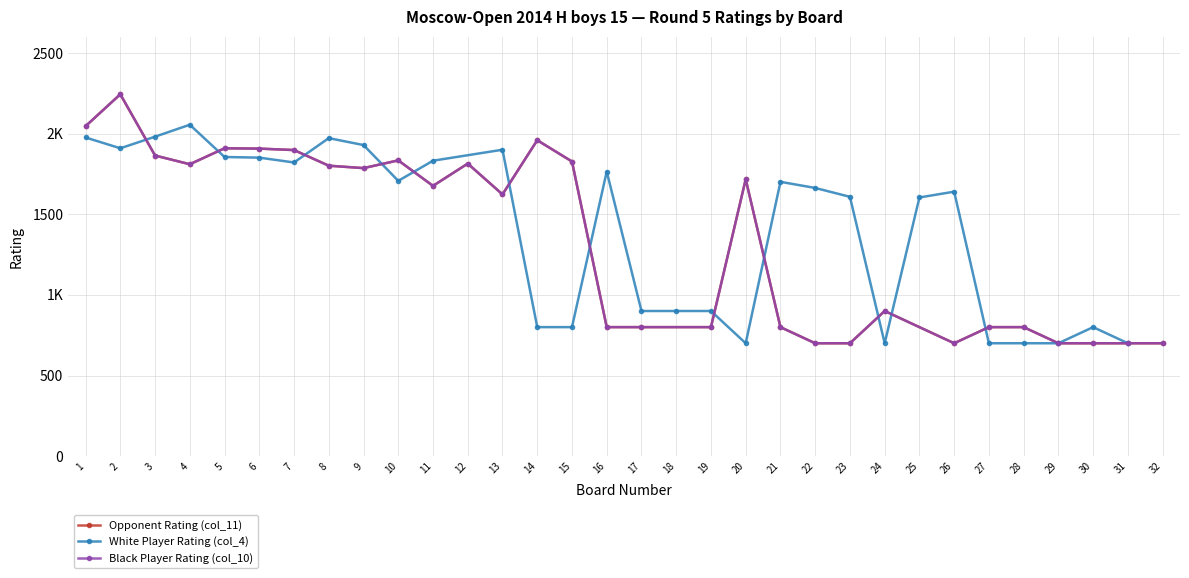

At which category does the chart reach its peak across all series?

2